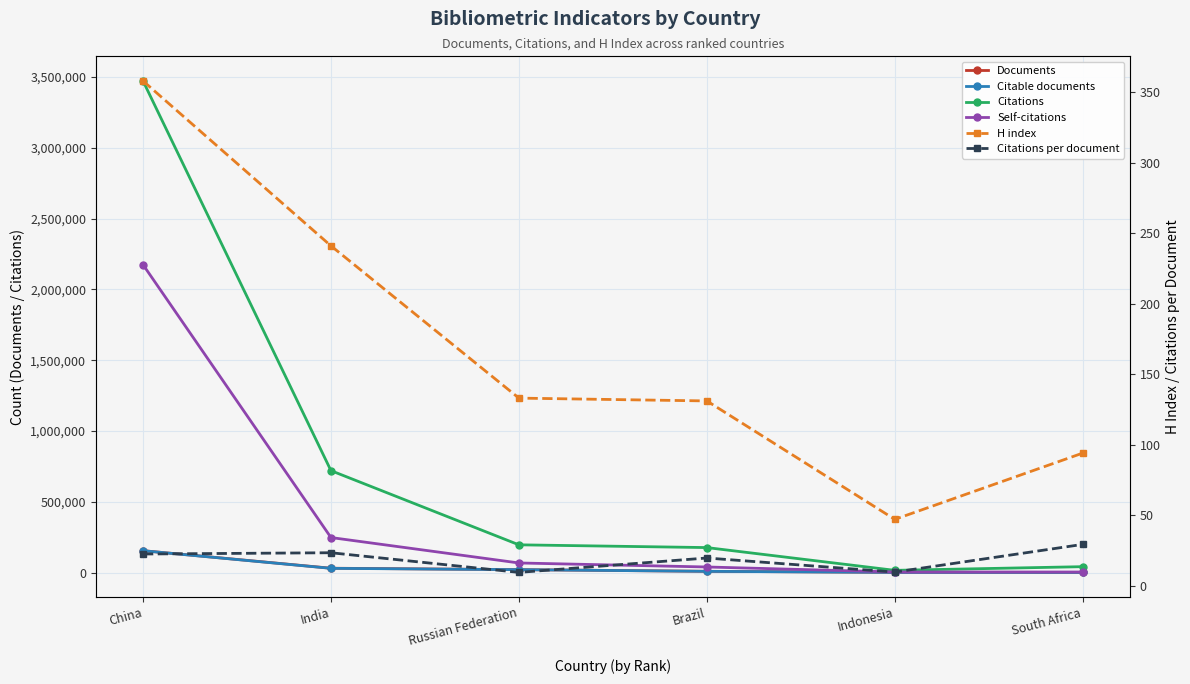

List the labels in order of Citations per document value, largest first.

South Africa, India, China, Brazil, Indonesia, Russian Federation